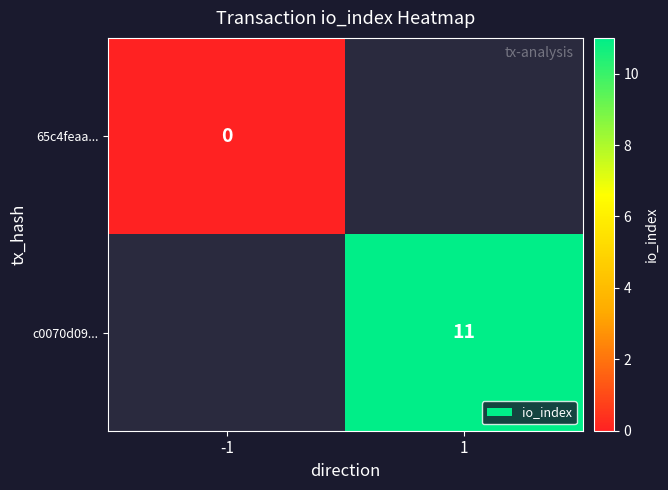

True or false: c0070d09... has a value of 6 at 1.

False